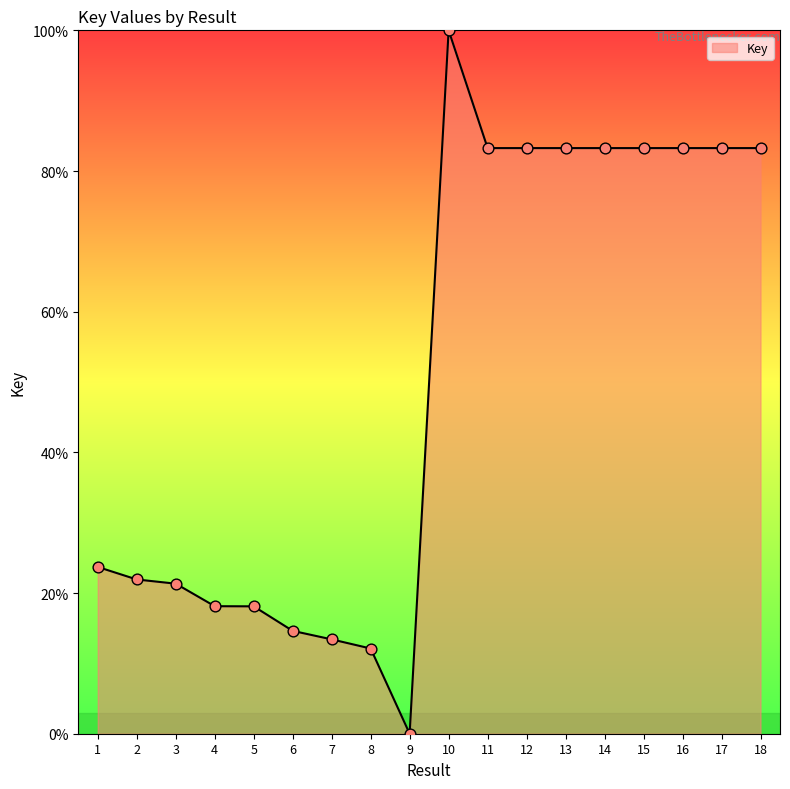

Which has a higher value, 7 or 14?

14